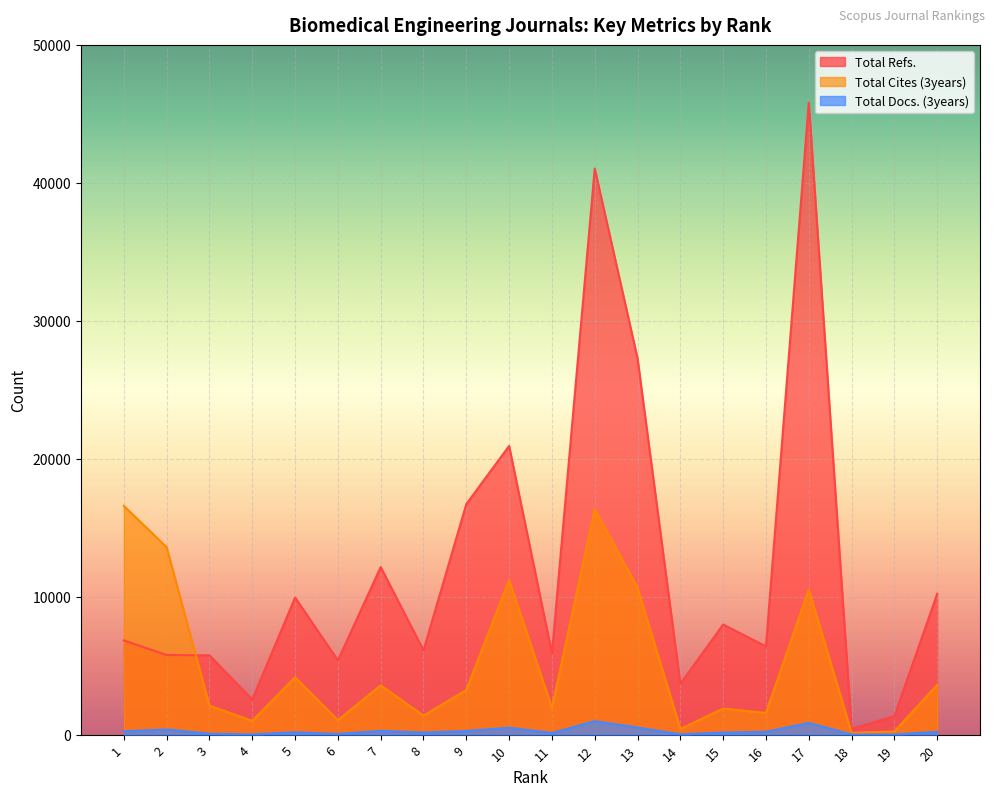

Reading right to left, list all the values displayed in this chart.

Total Refs.: 20=10208	19=1342	18=413	17=45813	16=6400	15=7981	14=3686	13=27278	12=41032	11=5887	10=20925	9=16710	8=6107	7=12149	6=5385	5=9939	4=2546	3=5748	2=5771	1=6829
Total Cites (3years): 20=3605	19=233	18=128	17=10520	16=1574	15=1891	14=410	13=10653	12=16349	11=1941	10=11216	9=3237	8=1381	7=3572	6=1045	5=4158	4=998	3=2097	2=13585	1=16582
Total Docs. (3years): 20=200	19=12	18=6	17=851	16=205	15=149	14=21	13=515	12=975	11=119	10=499	9=264	8=149	7=274	6=45	5=170	4=17	3=64	2=375	1=240